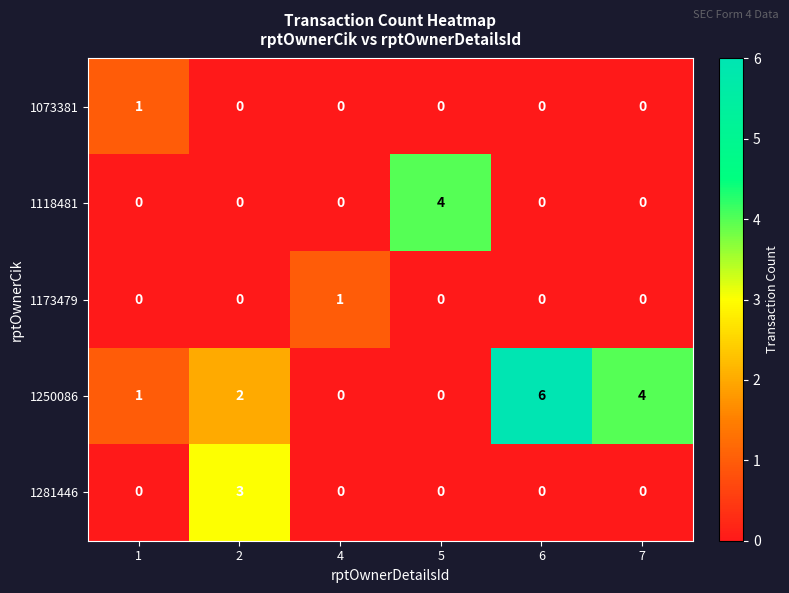

What is the sum of all 1281446 values?

3